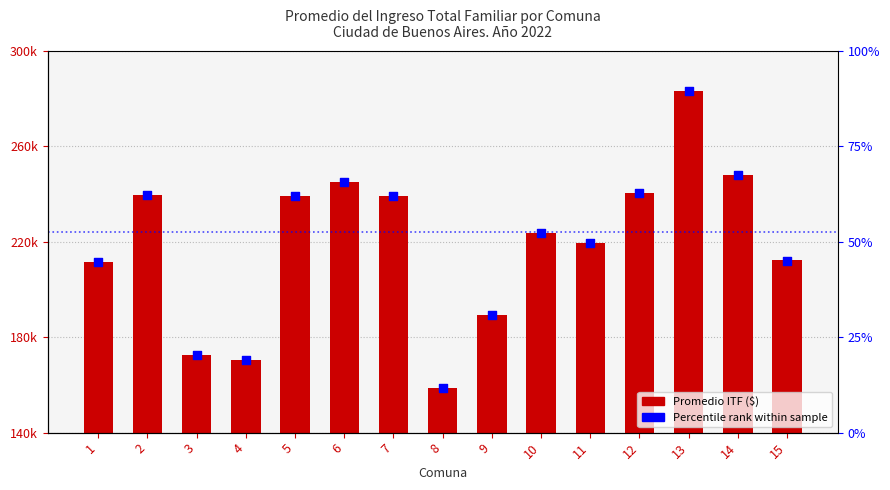

What is the total value across all series at 4?

170386.0